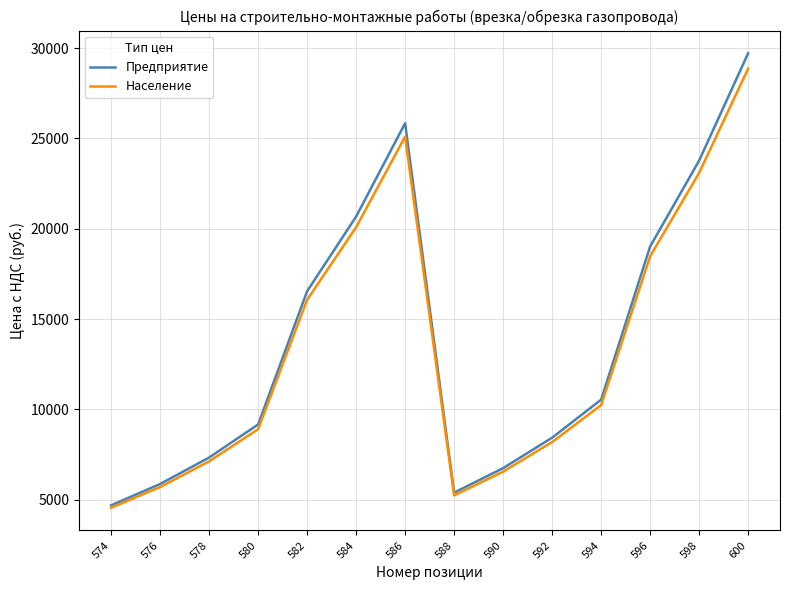

List the series in order of their overall mean, highest first.

Предприятие, Население